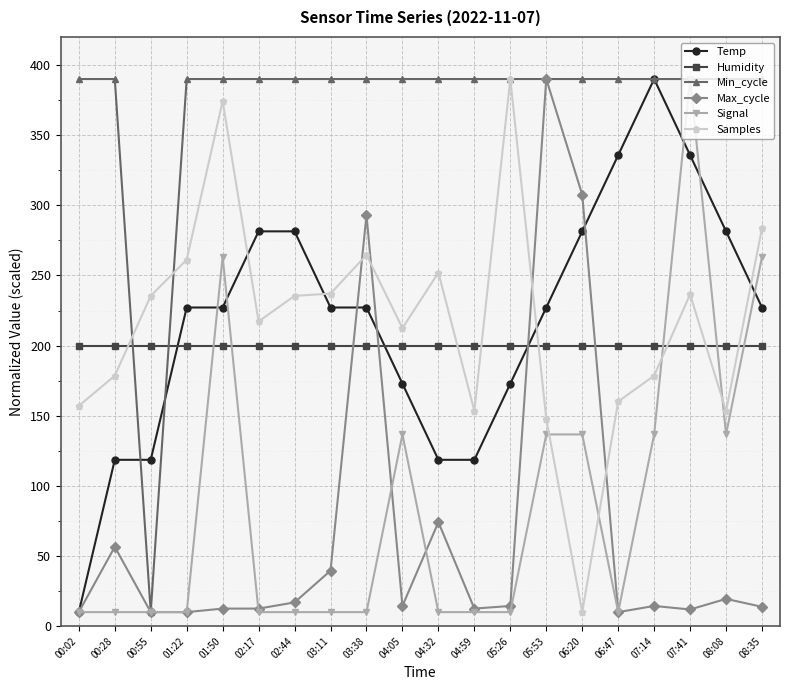

What position from the right is 07:14?

4